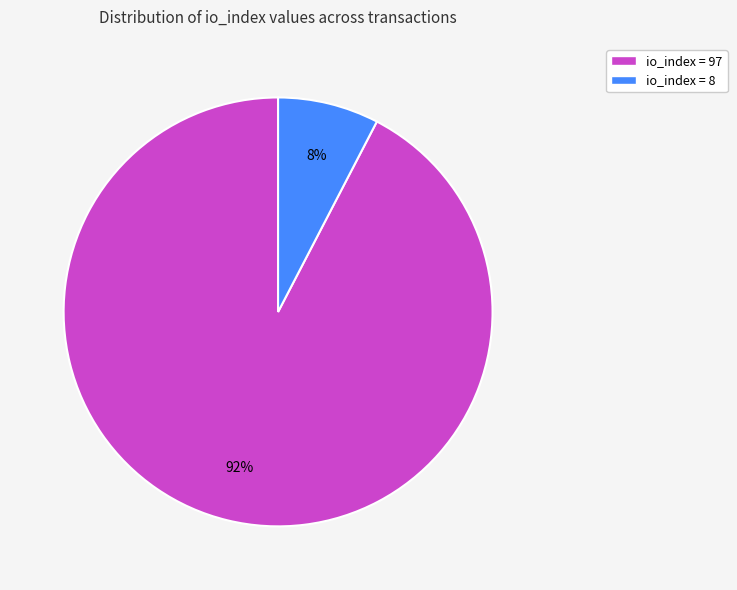

To the nearest percent, what is the average slice percentage?

50%